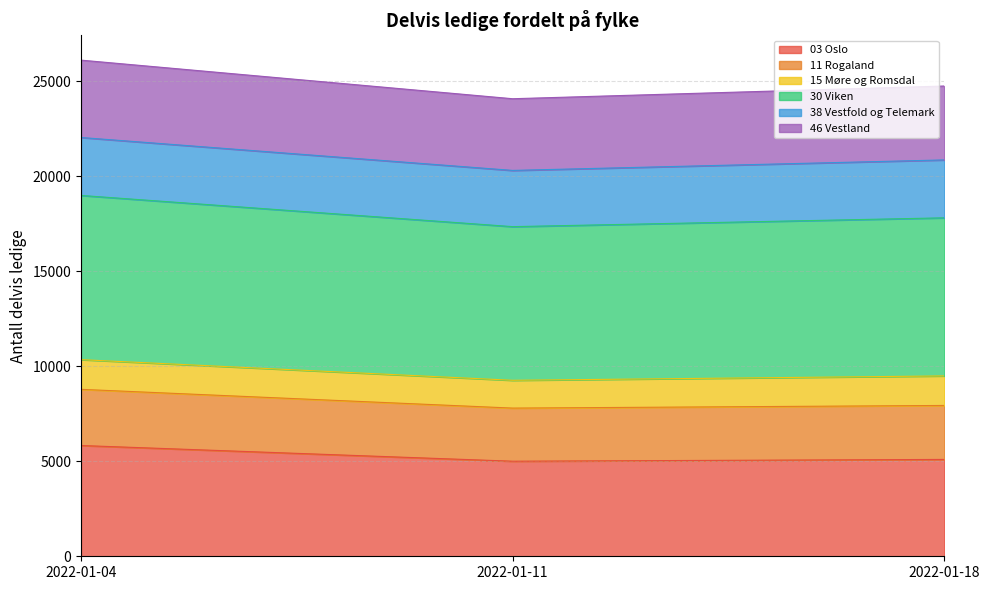

What is the total value across all series at 2022-01-18?

24738